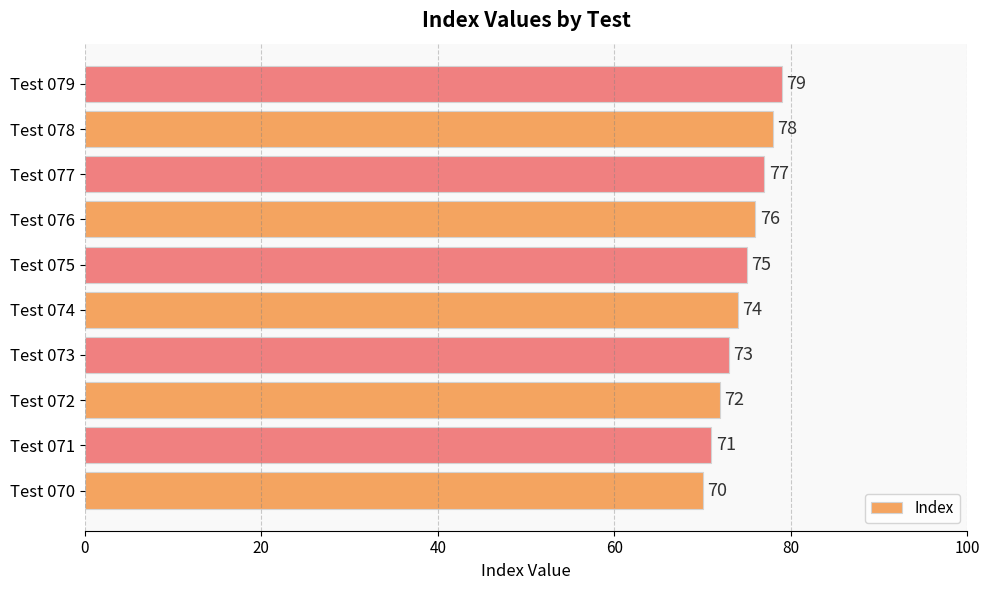

The value at Test 072 is 15. True or false?

False